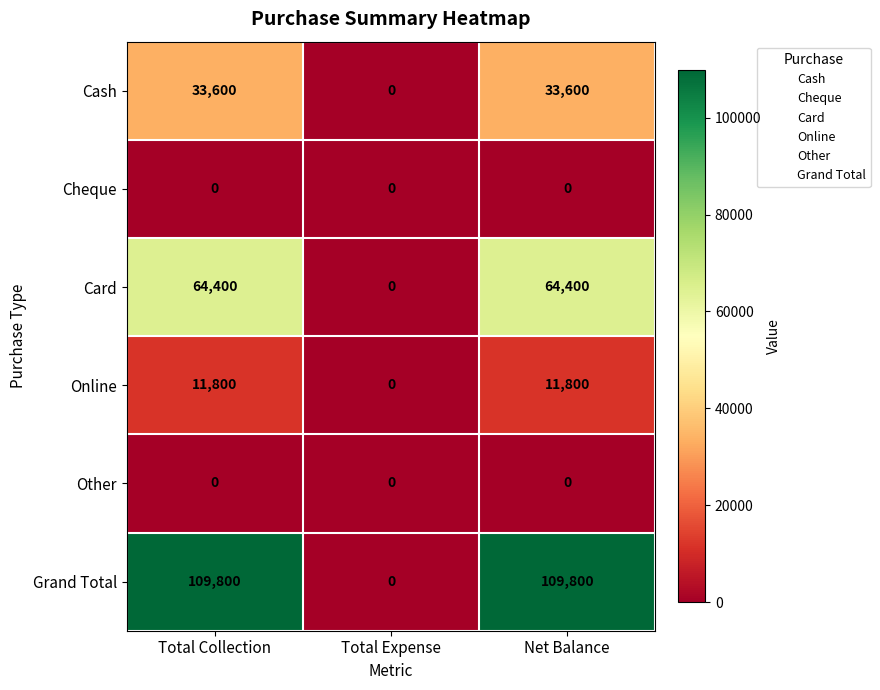

Reading left to right, extract all data points from this chart.

Cash: 33600	0	33600
Cheque: 0	0	0
Card: 64400	0	64400
Online: 11800	0	11800
Other: 0	0	0
Grand Total: 109800	0	109800